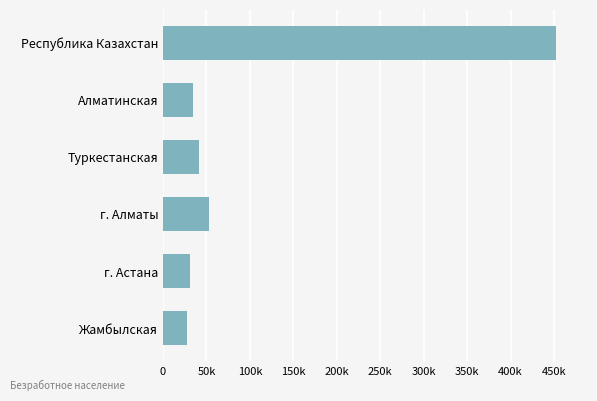

What is the smallest value displayed?

27185